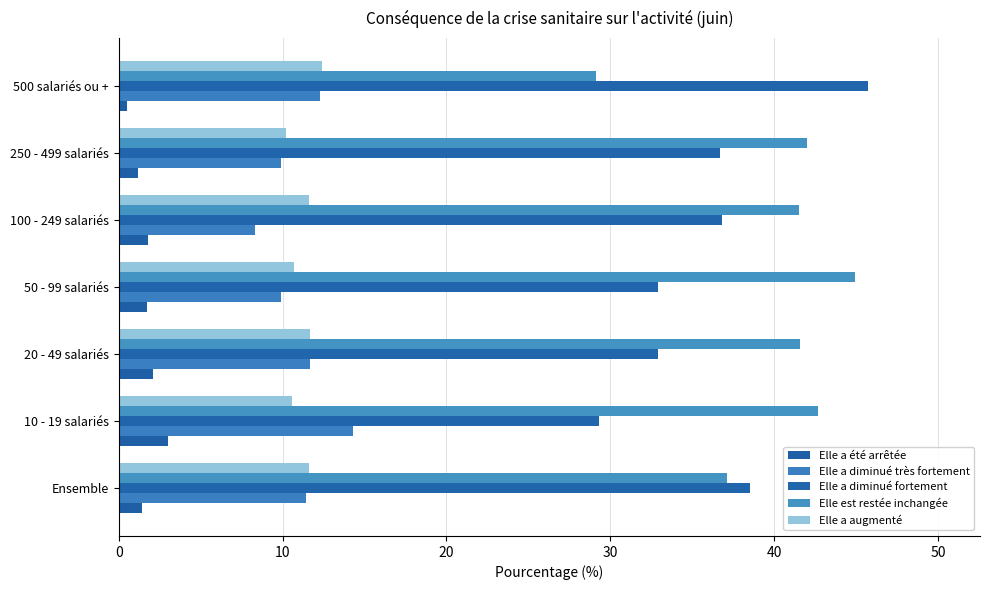

What is the lowest value of the Elle a été arrêtée series?

0.5